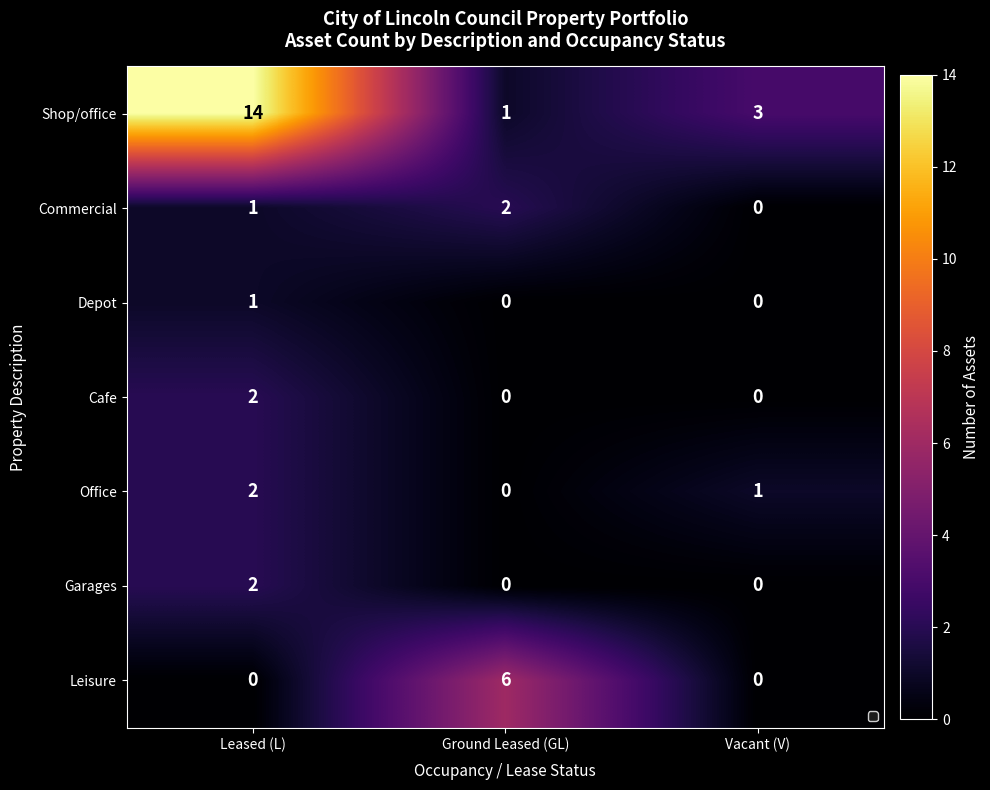

True or false: Office has a value of 1 at Leased (L).

False